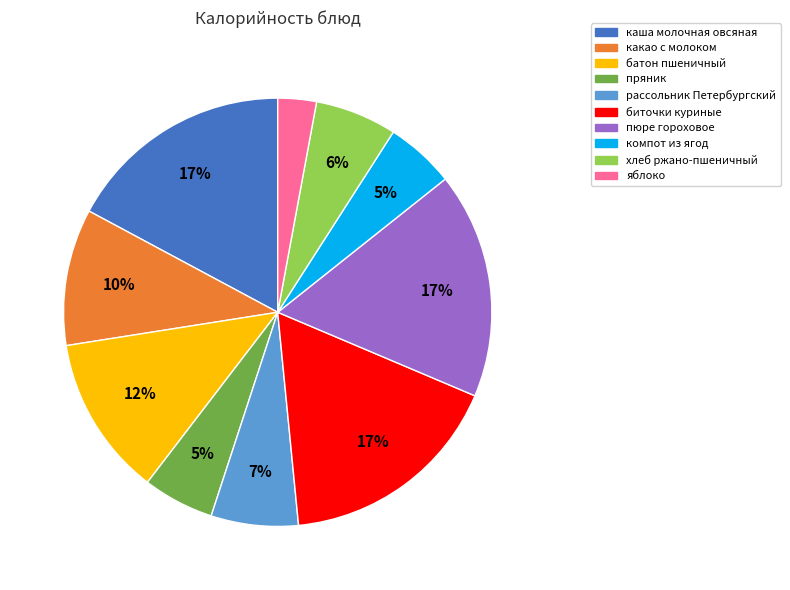

How many slices are in this pie chart?

10